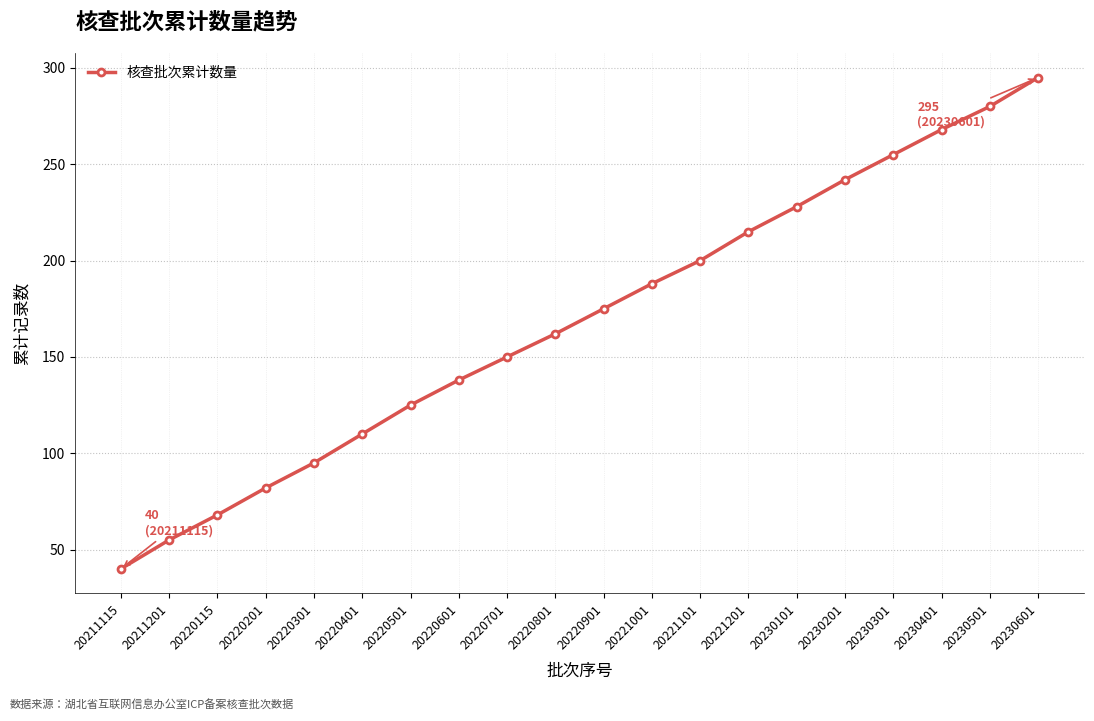

Which has a higher value, 20230201 or 20220901?

20230201